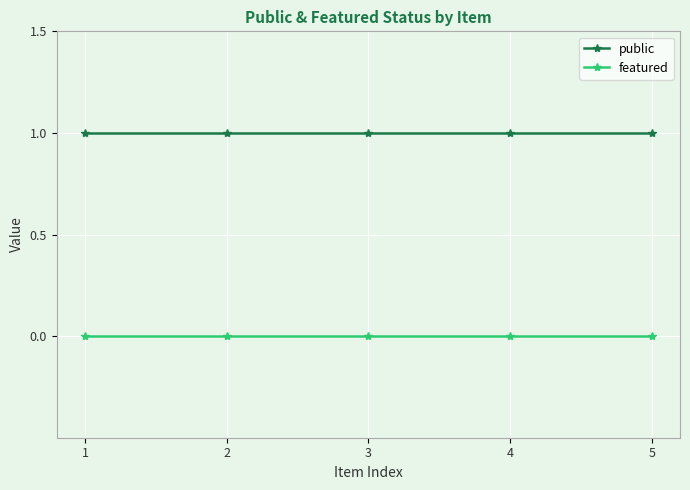

Rank the series by their average value, from highest to lowest.

public, featured